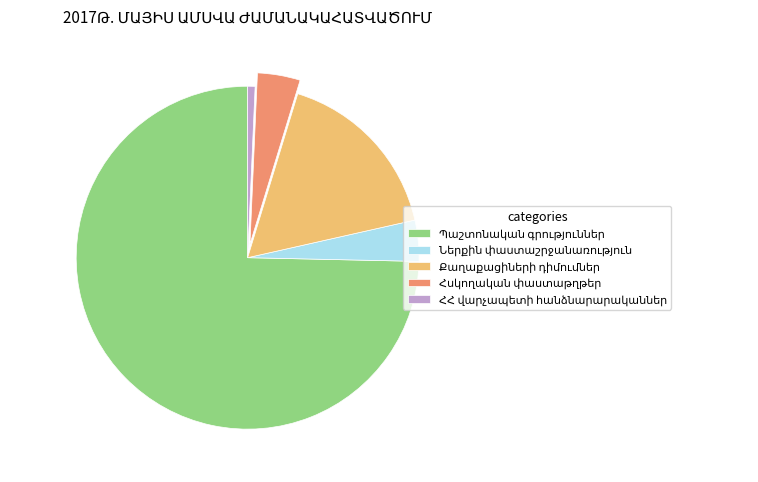

Is there a majority slice in this chart?

Yes